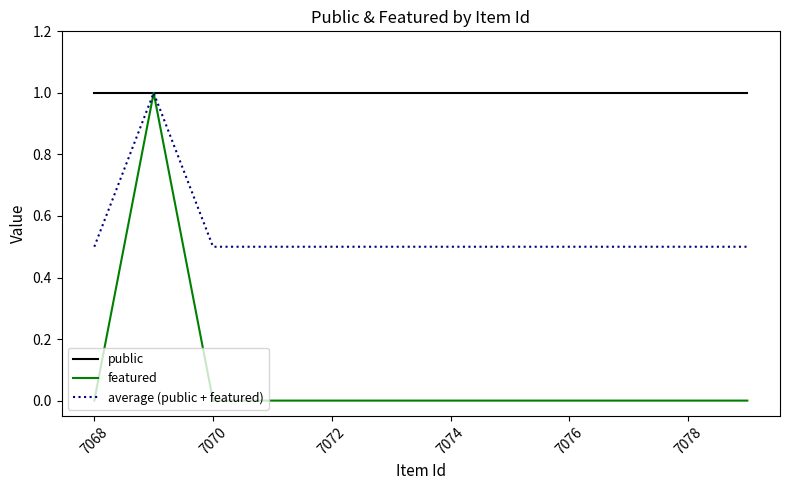

Rank the series by their average value, from highest to lowest.

public, average (public + featured), featured